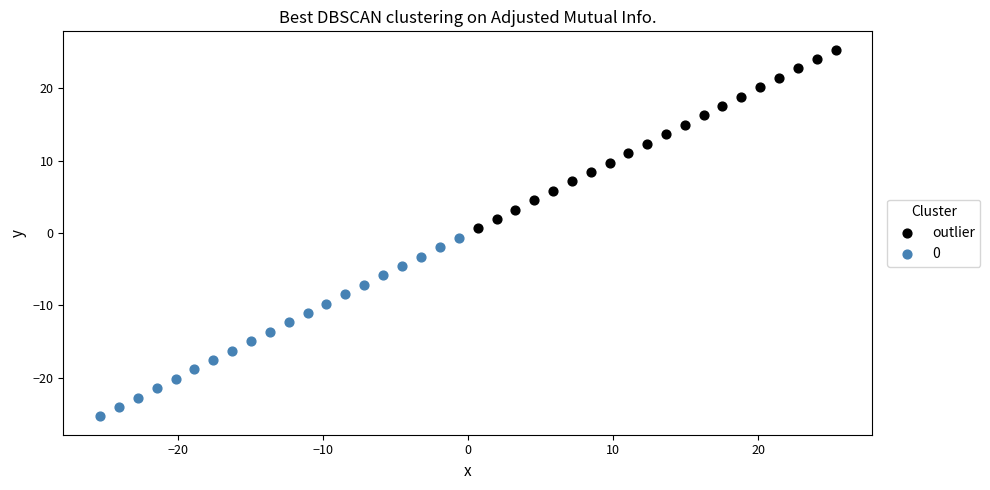

Which series contains the highest Y value?

outlier